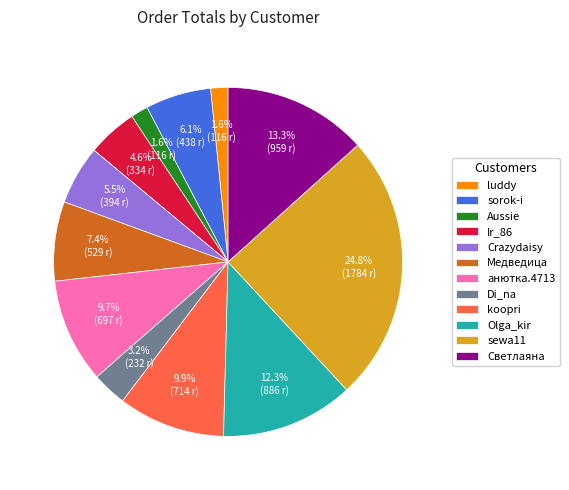

Which category has the biggest portion of the pie?

sewa11